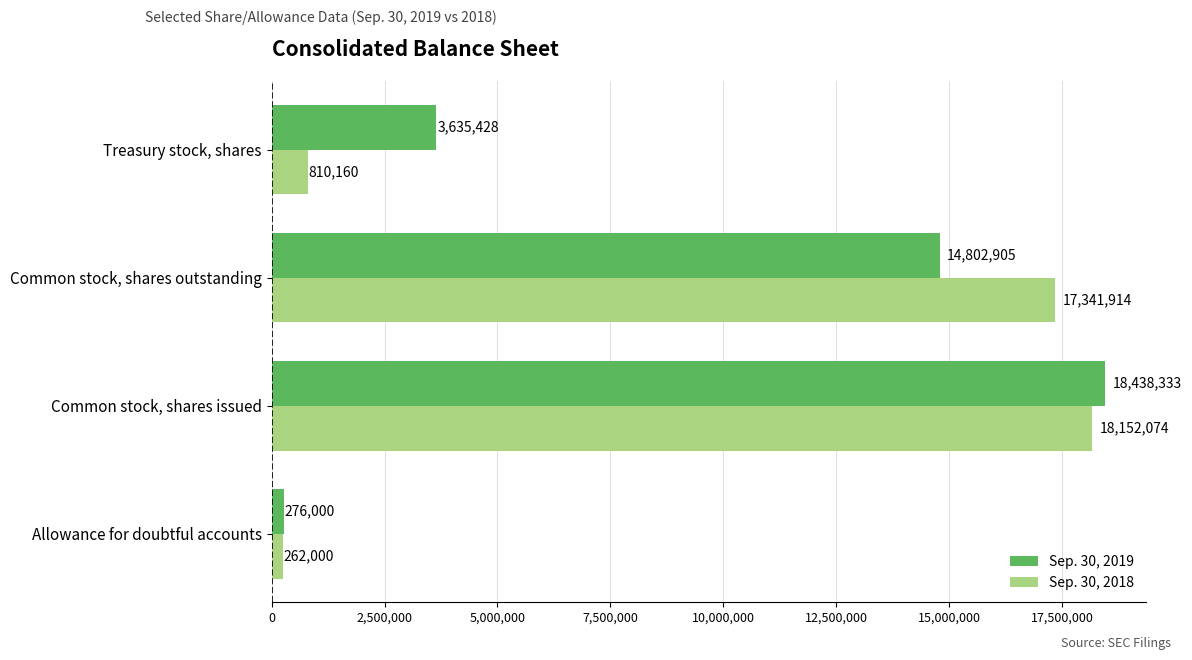

Count the number of data series in this chart.

2